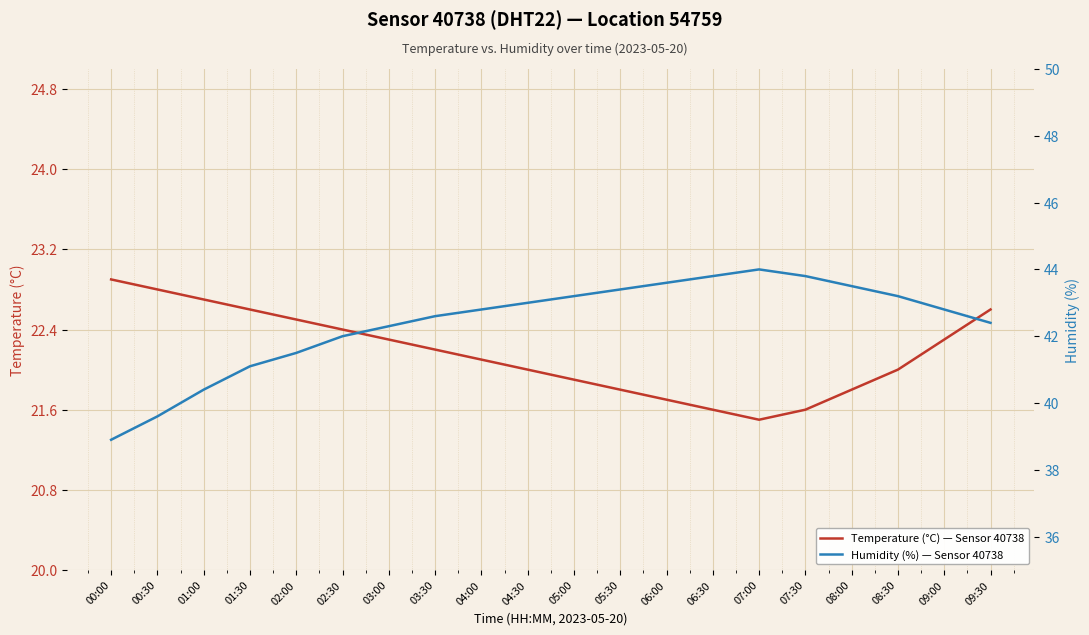

Reading left to right, extract all data points from this chart.

Temperature (°C): 00:00=22.9	00:30=22.8	01:00=22.7	01:30=22.6	02:00=22.5	02:30=22.4	03:00=22.3	03:30=22.2	04:00=22.1	04:30=22.0	05:00=21.9	05:30=21.8	06:00=21.7	06:30=21.6	07:00=21.5	07:30=21.6	08:00=21.8	08:30=22.0	09:00=22.3	09:30=22.6
Humidity (%): 00:00=38.9	00:30=39.6	01:00=40.4	01:30=41.1	02:00=41.5	02:30=42.0	03:00=42.3	03:30=42.6	04:00=42.8	04:30=43.0	05:00=43.2	05:30=43.4	06:00=43.6	06:30=43.8	07:00=44.0	07:30=43.8	08:00=43.5	08:30=43.2	09:00=42.8	09:30=42.4